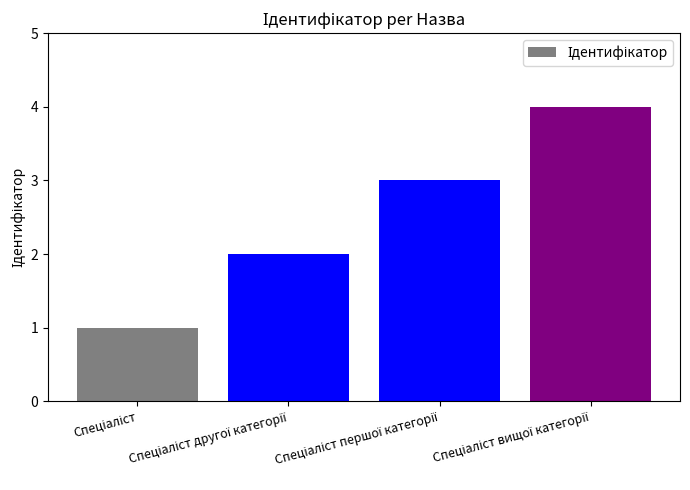

What is the greatest value displayed?

4